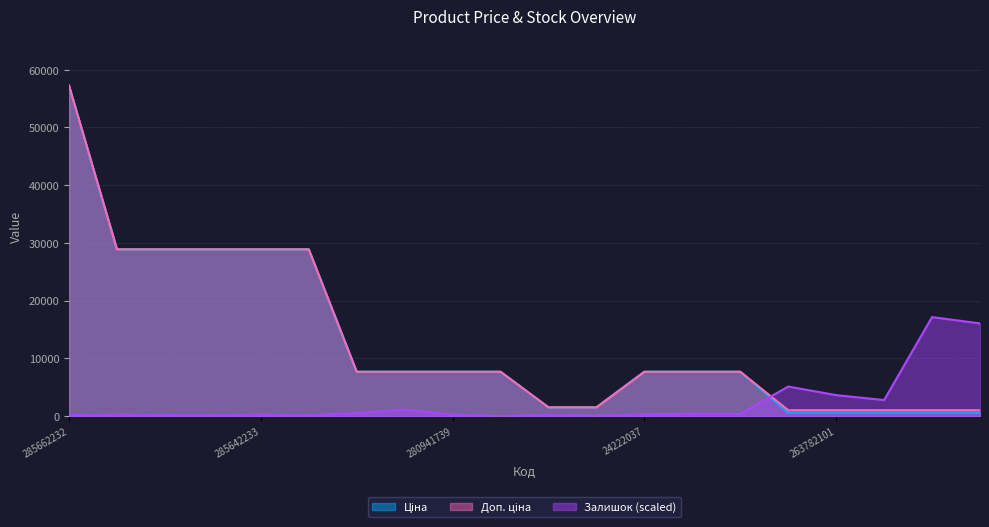

Where is Ціна nearest to the value 28901?

285642236